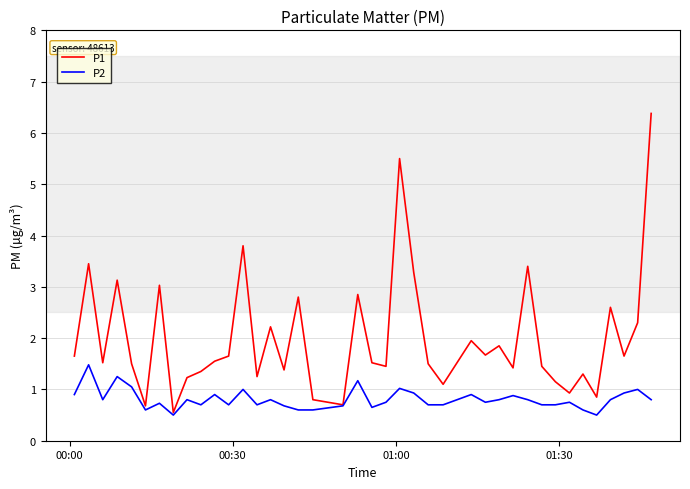

What is the lowest value of the P2 series?

0.5